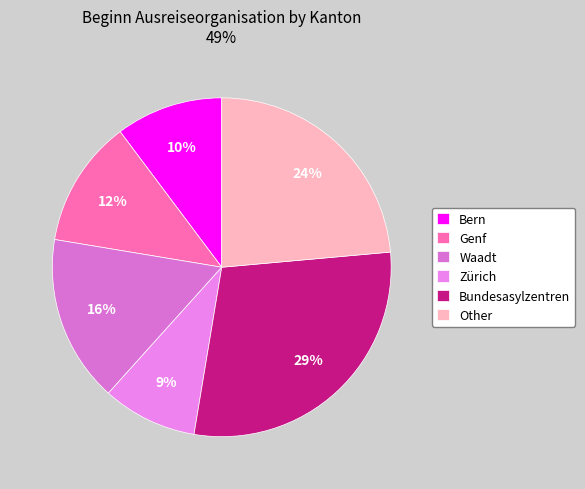

To the nearest percent, what is the difference between the largest and smallest slice percentages?

20%